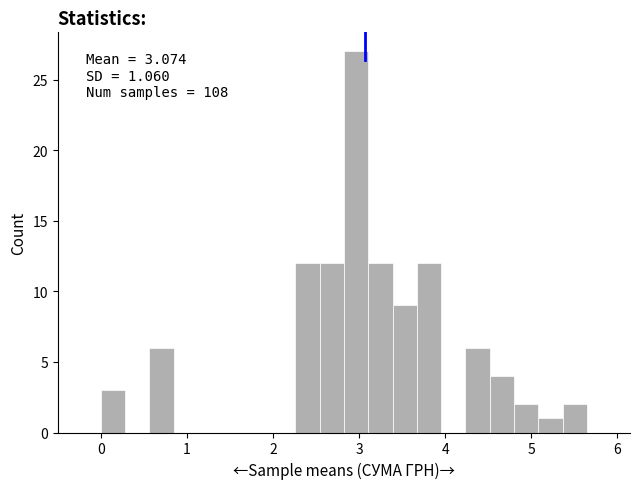

Around what value on the x-axis is the tallest bar? Give the approximate position of its centre, as read against the axis.

3.0